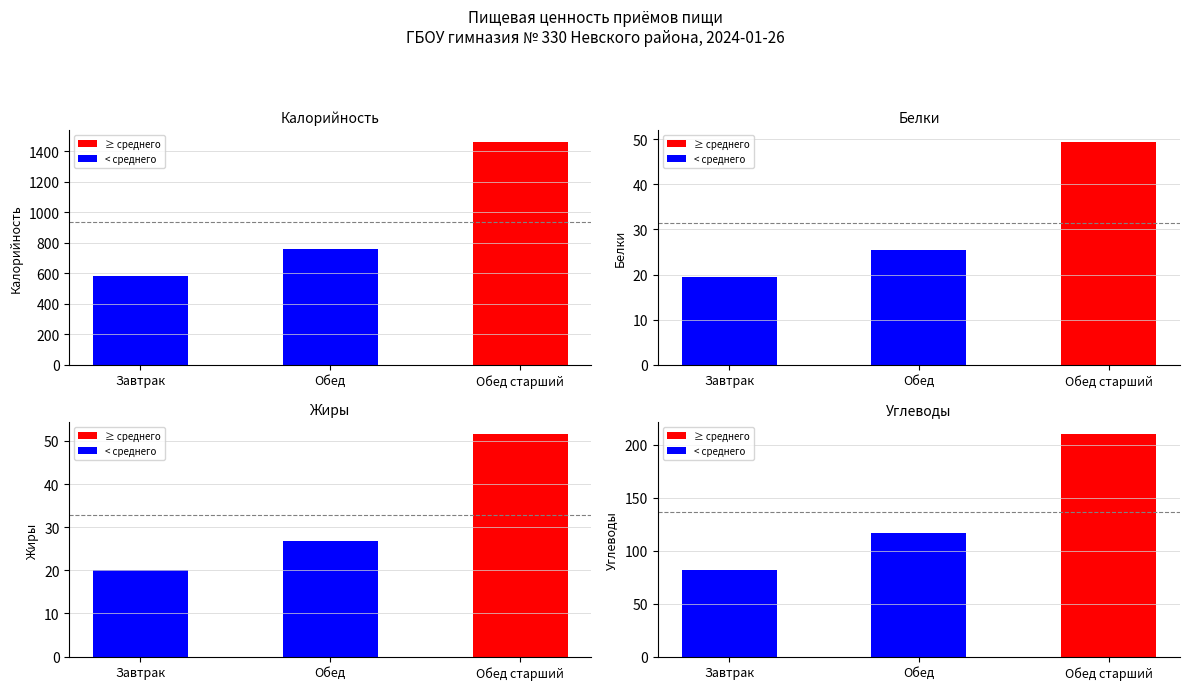

How many groups of bars are there?

3